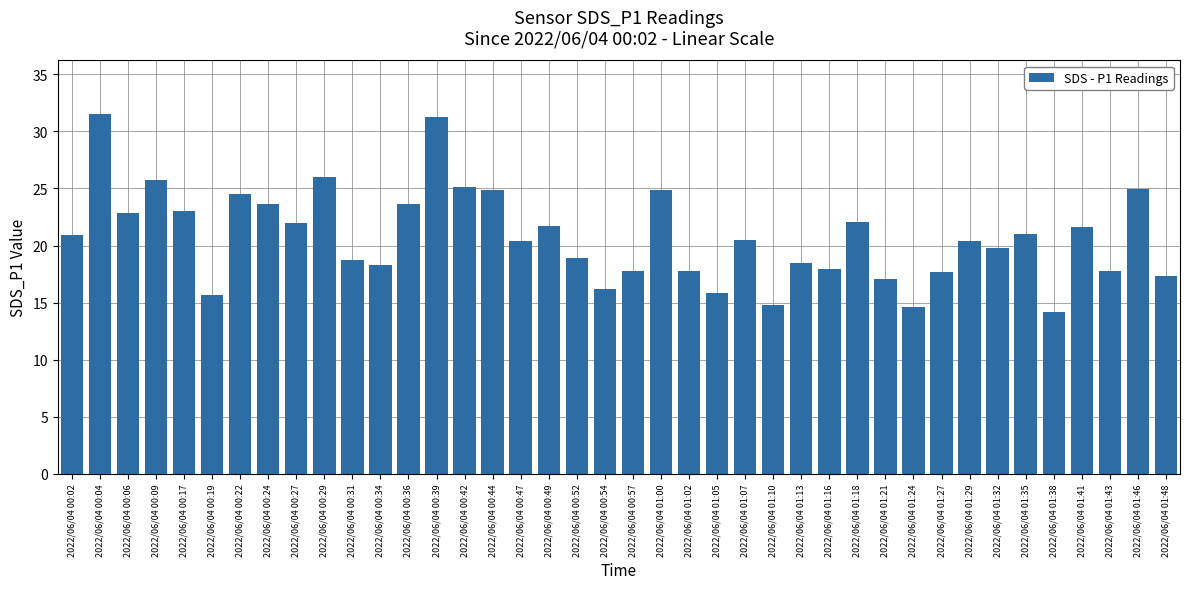

What position from the right is 2022/06/04 01:05?

17